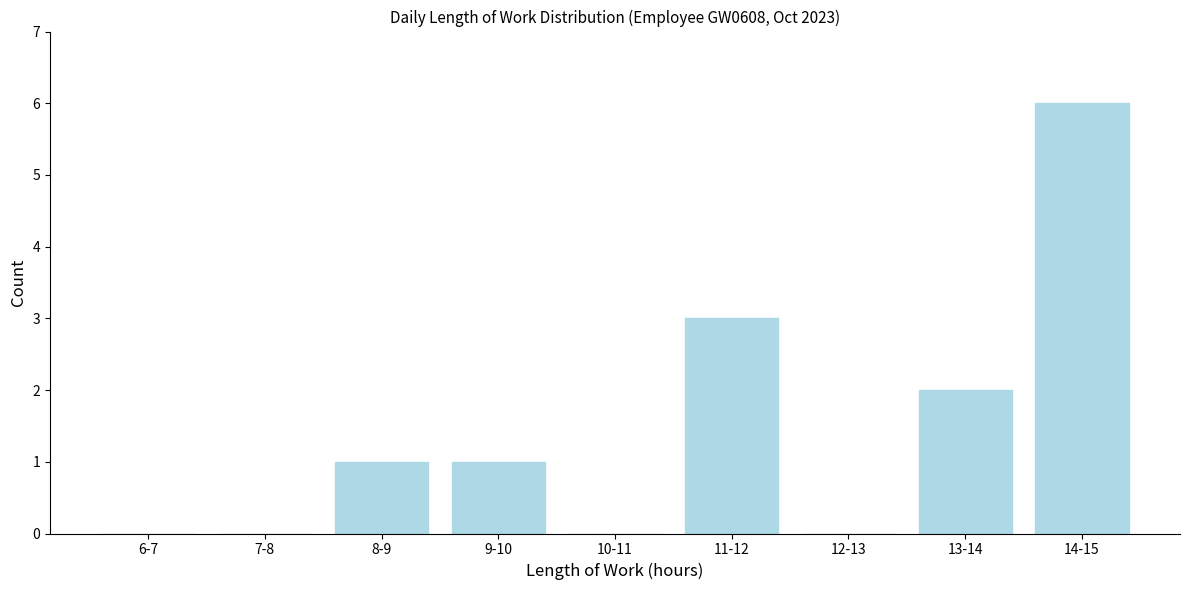

Reading left to right, what are all the values shown in this chart?

6-7=0	7-8=0	8-9=1	9-10=1	10-11=0	11-12=3	12-13=0	13-14=2	14-15=6